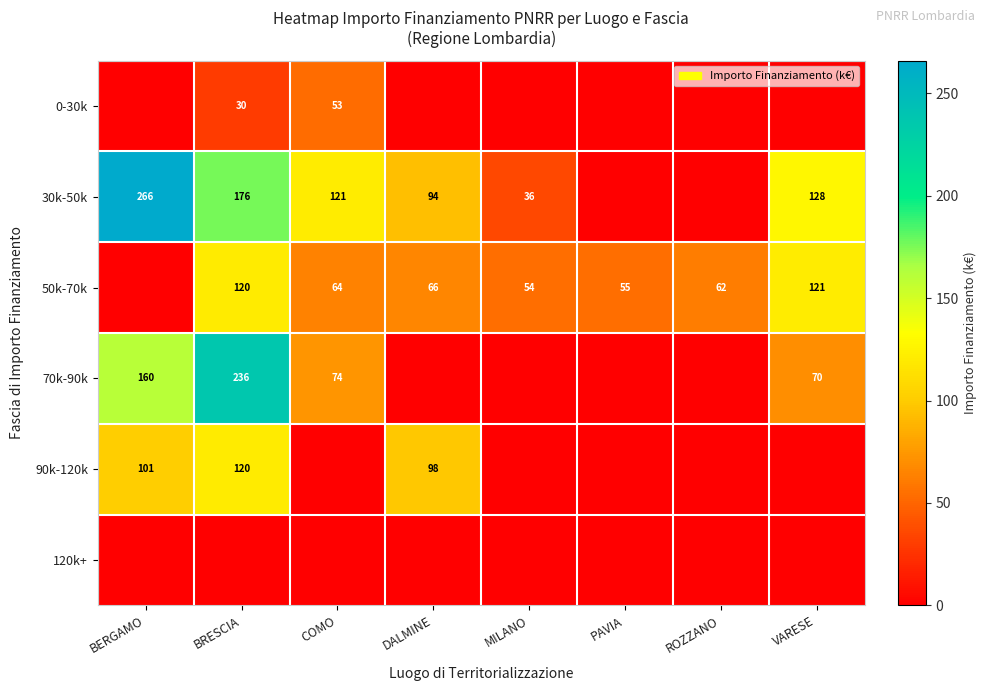

What is the sum of the 30k-50k values at VARESE and COMO?

249